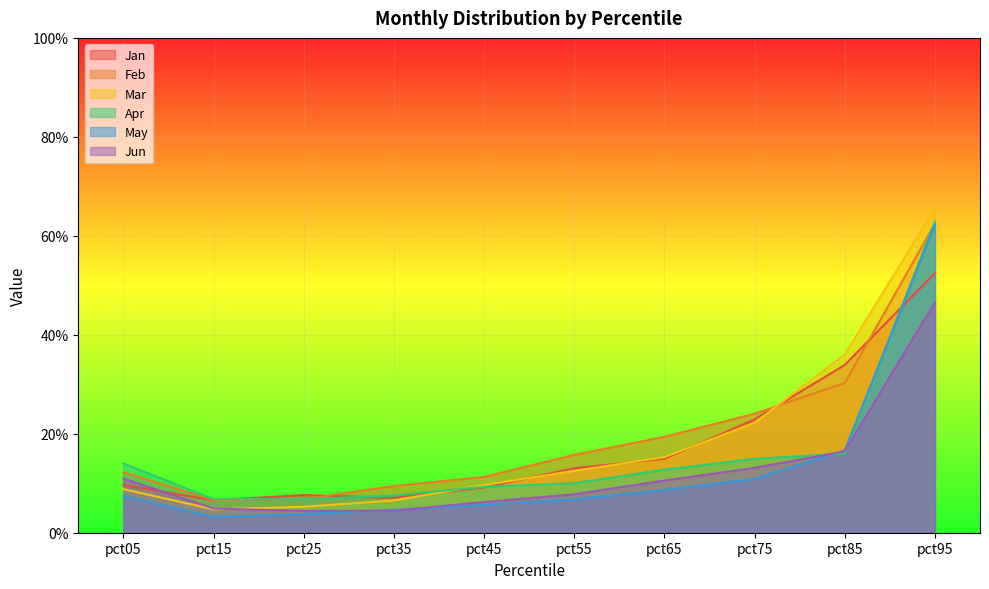

What are all the series names shown in the legend?

Jan, Feb, Mar, Apr, May, Jun